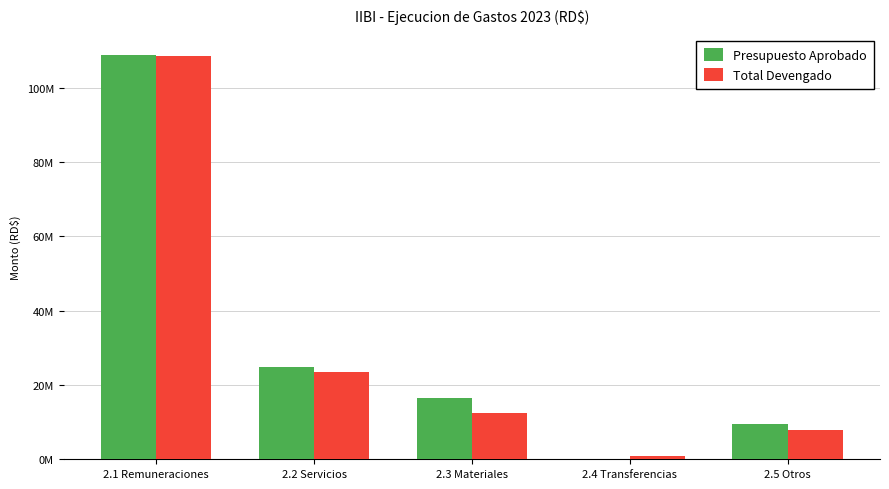

What are all the series names shown in the legend?

Presupuesto Aprobado, Total Devengado